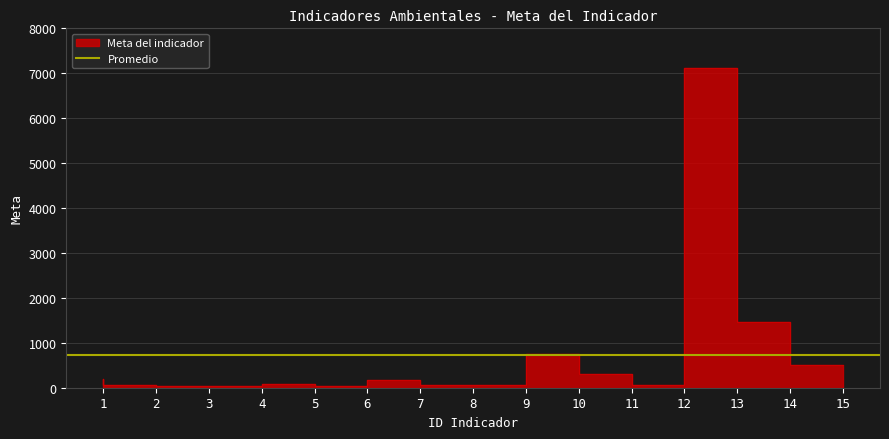

Where does the data first go above 90?

1